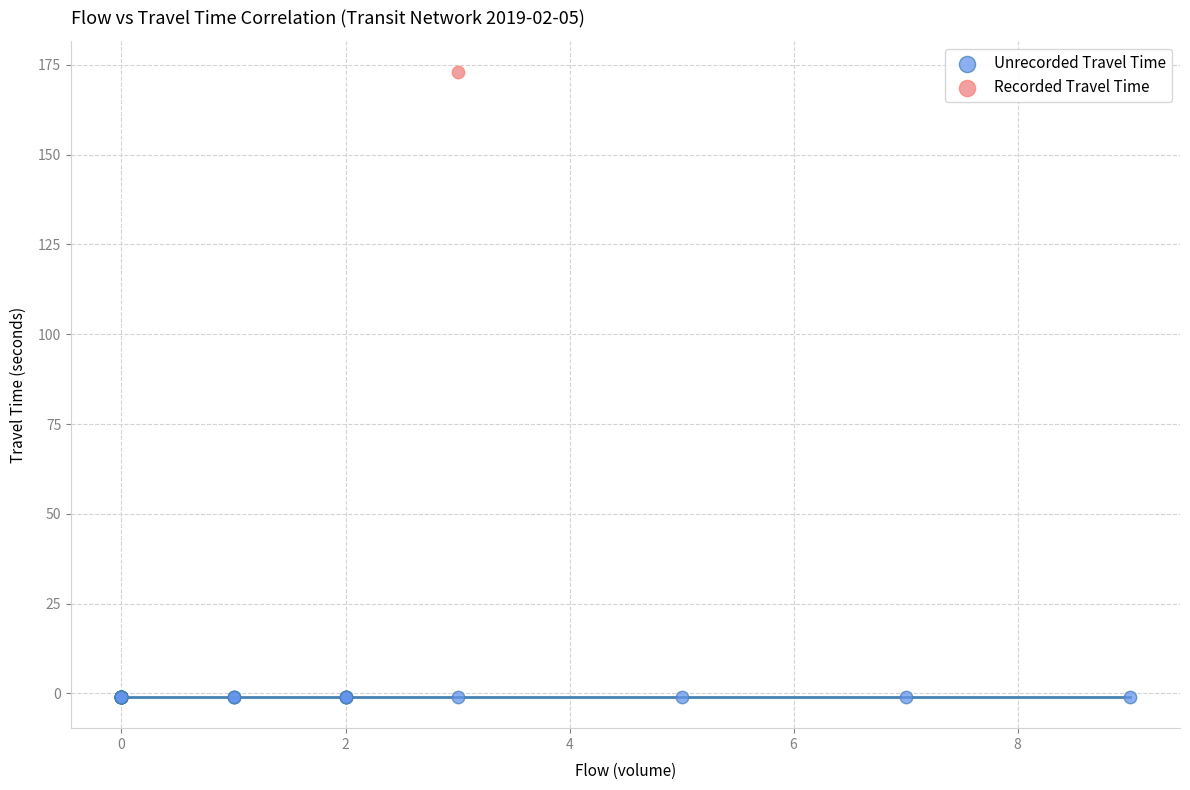

Which series contains the highest Y value?

Recorded Travel Time